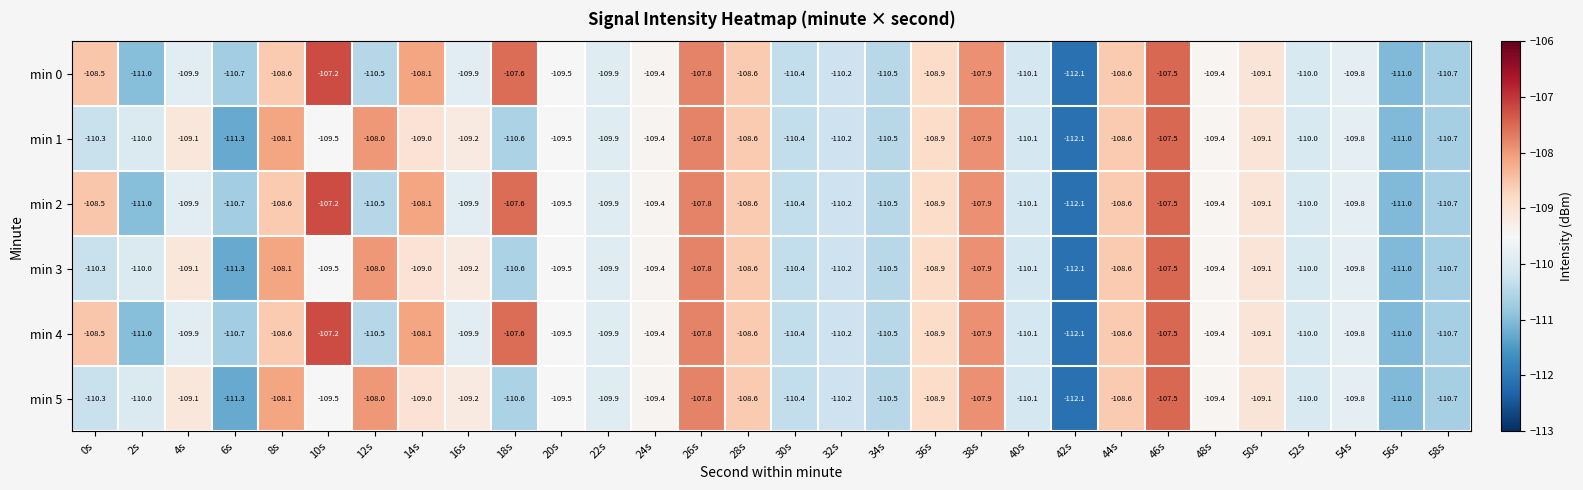

What is the difference between the maximum and minimum values in the min 0 series?

4.9